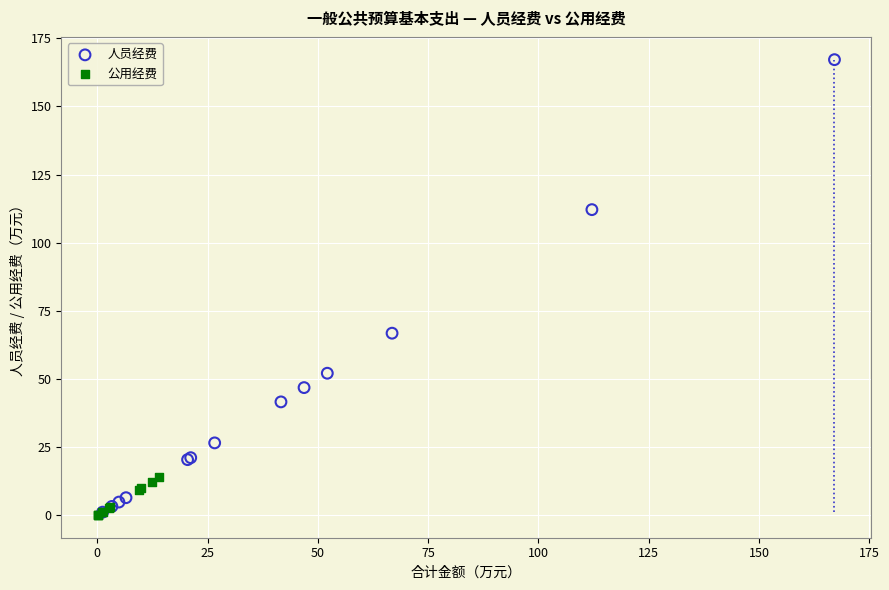

Which series reaches the maximum Y coordinate?

人员经费